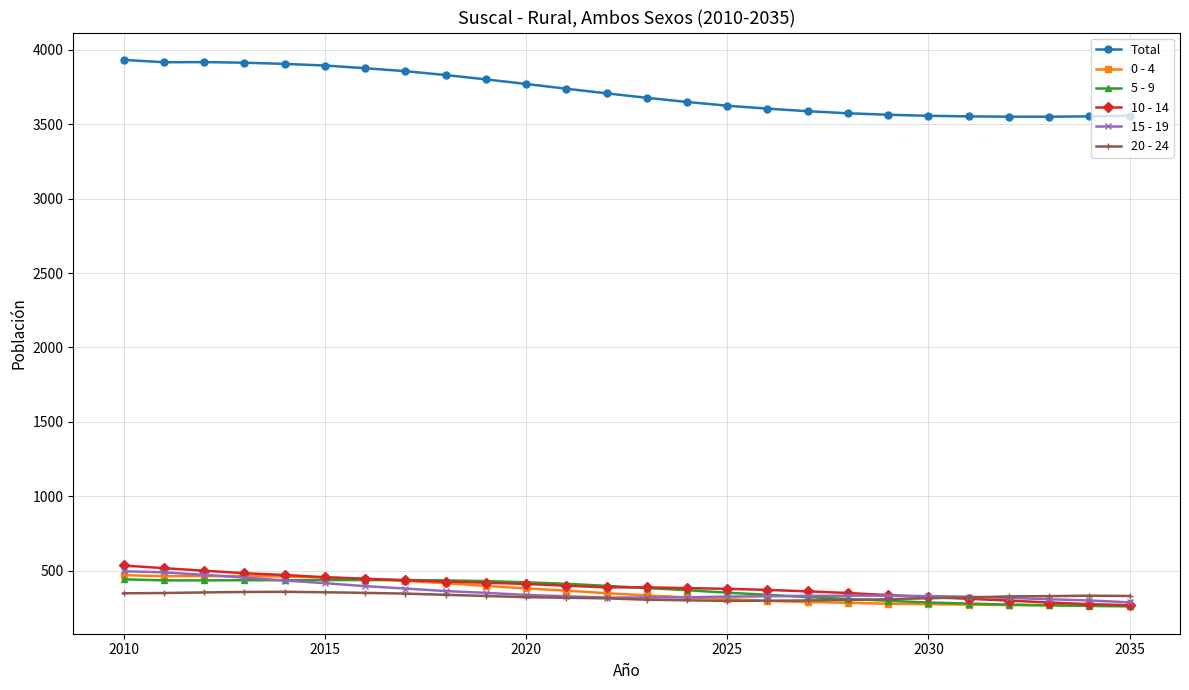

Which series has the widest spread of values?

Total